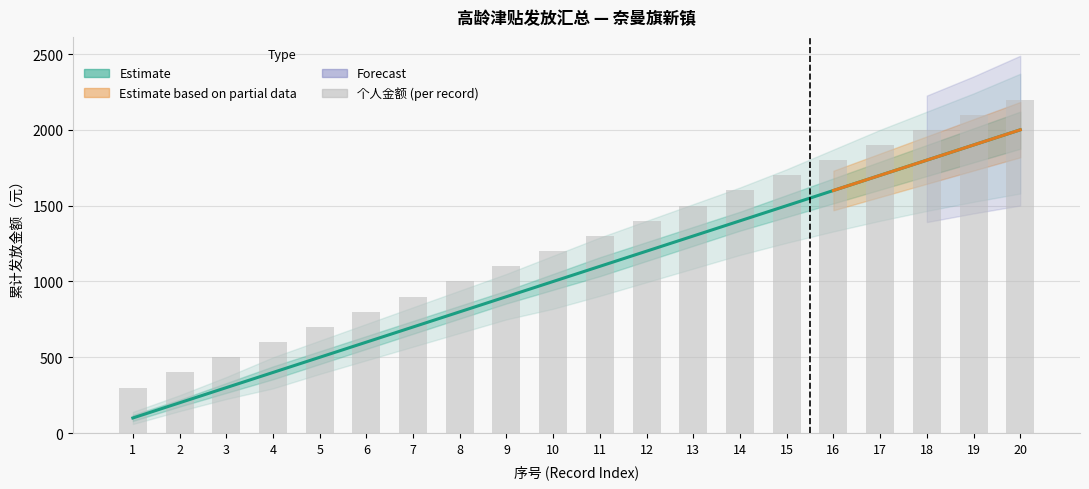

Between 16 and 10, which is larger?

16